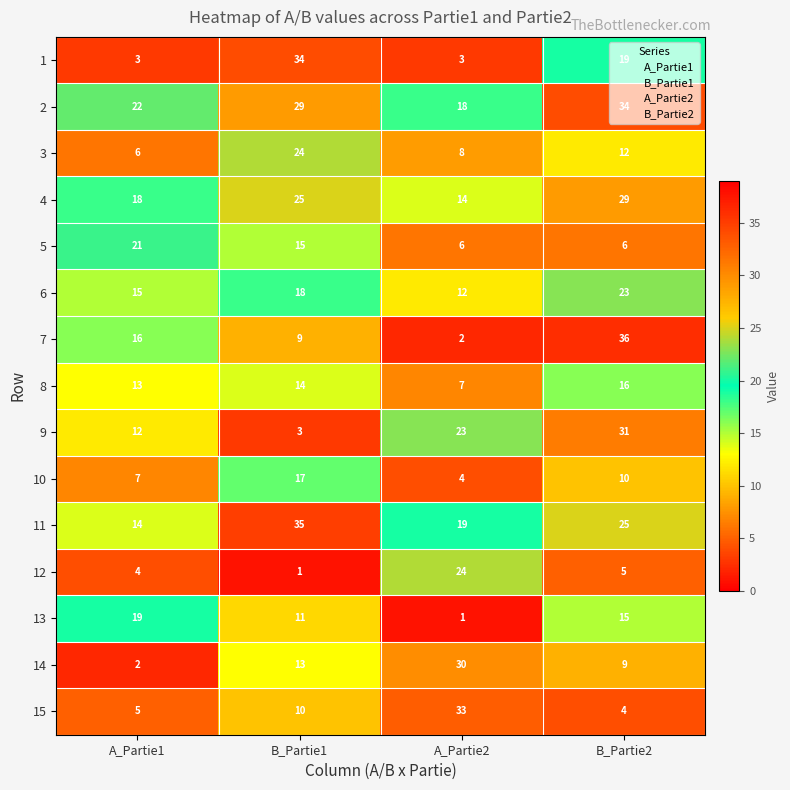

True or false: 5 has a value of 2 at B_Partie2.

False